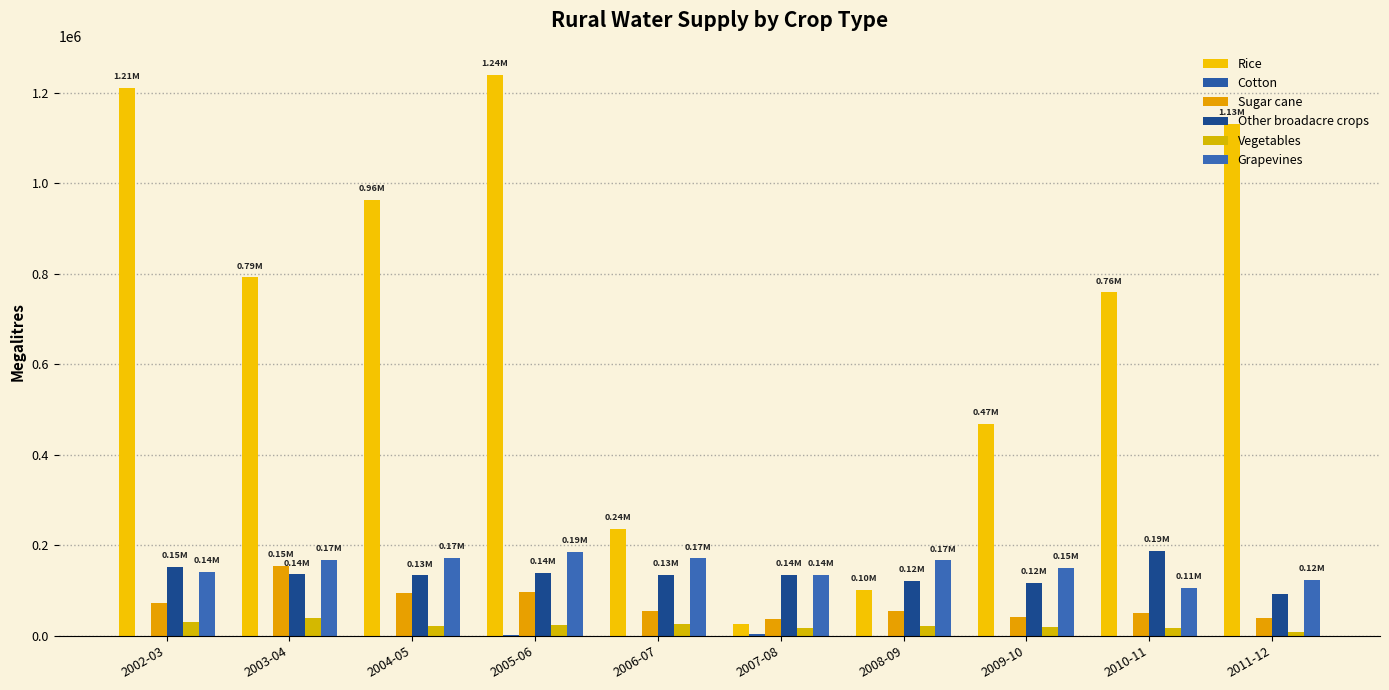

At which label does Sugar cane reach its minimum?

2007-08